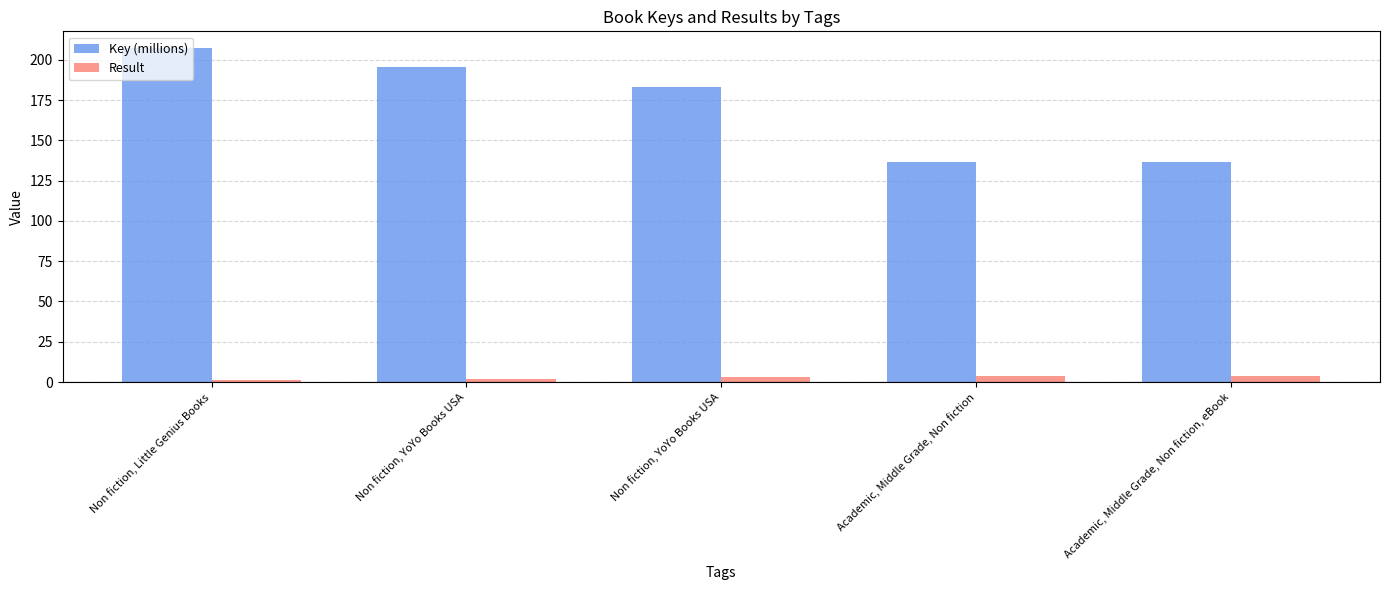

Is it true that Result equals 5.4 at Academic, Middle Grade, Non fiction?

False